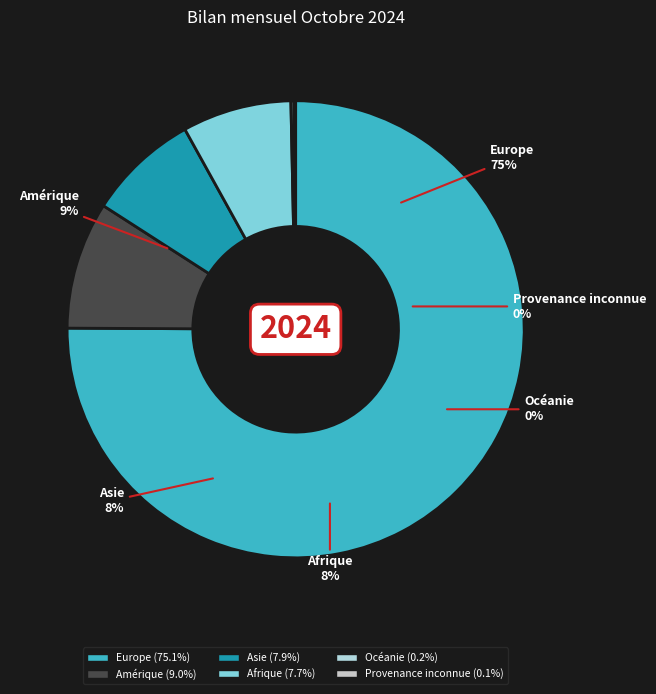

Approximately how many times larger is the value at Amérique compared to Asie?

1.1